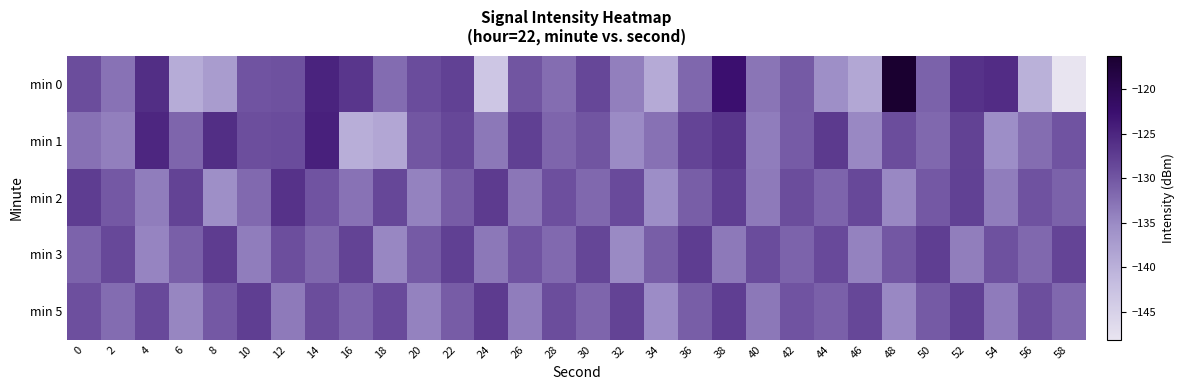

Reading right to left, list all the values displayed in this chart.

min 0: 58=-148.1	56=-140.1	54=-125.7	52=-126.4	50=-131.2	48=-116.3	46=-138.8	44=-135.6	42=-130.4	40=-133.0	38=-122.6	36=-131.6	34=-139.2	32=-134.0	30=-128.6	28=-132.2	26=-129.9	24=-143.3	22=-127.9	20=-129.0	18=-132.1	16=-126.7	14=-124.8	12=-129.6	10=-129.8	8=-137.4	6=-139.4	4=-125.9	2=-132.8	0=-129.1
min 1: 58=-129.7	56=-132.3	54=-135.5	52=-128.0	50=-131.8	48=-129.1	46=-134.9	44=-127.2	42=-130.5	40=-133.8	38=-126.7	36=-128.3	34=-132.6	32=-135.1	30=-129.9	28=-131.5	26=-127.8	24=-133.2	22=-128.5	20=-130.0	18=-138.7	16=-139.7	14=-124.5	12=-129.1	10=-129.2	8=-125.9	6=-131.5	4=-125.1	2=-134.0	0=-132.6
min 2: 58=-131.1	56=-129.6	54=-133.7	52=-127.9	50=-130.3	48=-134.8	46=-128.7	44=-131.4	42=-129.2	40=-133.5	38=-127.6	36=-130.8	34=-135.3	32=-128.9	30=-131.7	28=-129.4	26=-133.1	24=-127.3	22=-130.6	20=-134.2	18=-128.5	16=-132.7	14=-129.8	12=-126.4	10=-131.9	8=-135.6	6=-128.1	4=-133.8	2=-130.2	0=-127.5
min 3: 58=-128.3	56=-131.8	54=-129.5	52=-133.9	50=-127.6	48=-130.1	46=-134.3	44=-128.8	42=-131.3	40=-129.0	38=-133.4	36=-127.5	34=-130.7	32=-135.0	30=-128.4	28=-131.9	26=-129.7	24=-133.2	22=-127.8	20=-130.4	18=-134.7	16=-128.2	14=-131.6	12=-129.3	10=-133.8	8=-127.4	6=-130.9	4=-134.5	2=-128.6	0=-131.2
min 5: 58=-131.7	56=-129.3	54=-133.6	52=-127.9	50=-130.4	48=-134.9	46=-128.5	44=-131.0	42=-129.7	40=-133.3	38=-127.6	36=-130.8	34=-135.2	32=-128.1	30=-131.5	28=-129.2	26=-133.8	24=-127.3	22=-130.6	20=-134.2	18=-128.9	16=-131.4	14=-129.1	12=-133.5	10=-127.7	8=-130.3	6=-134.6	4=-128.8	2=-132.1	0=-129.4